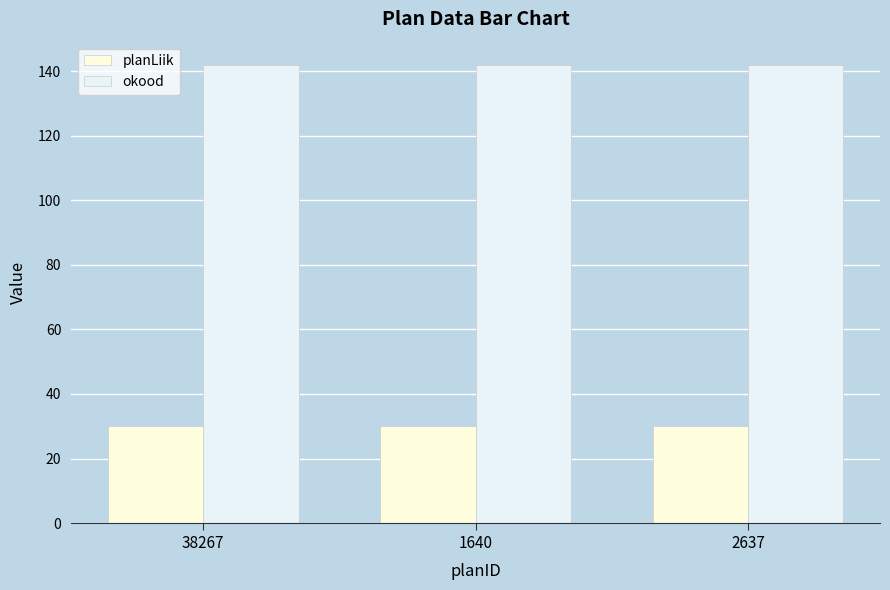

Between 38267 and 2637, which series saw the biggest shift?

planLiik